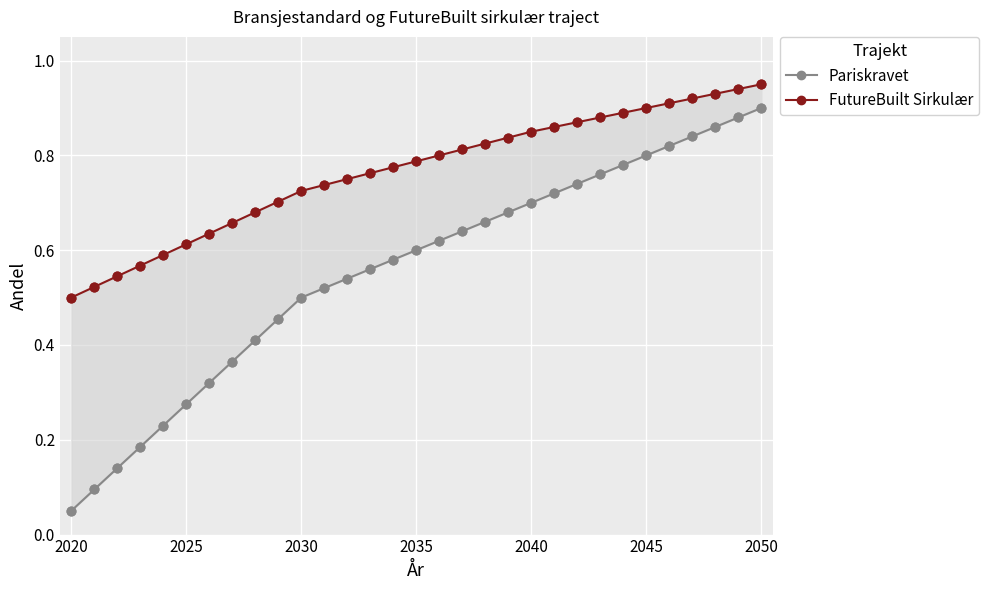

Which series reaches the minimum Y coordinate?

Pariskravet